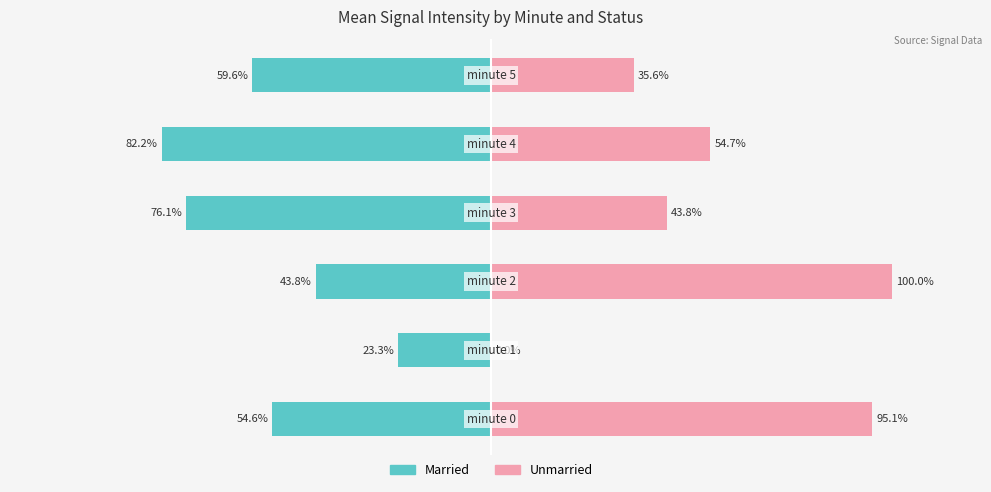

What is the sum of the Married values at 0 and −50?

-119.9